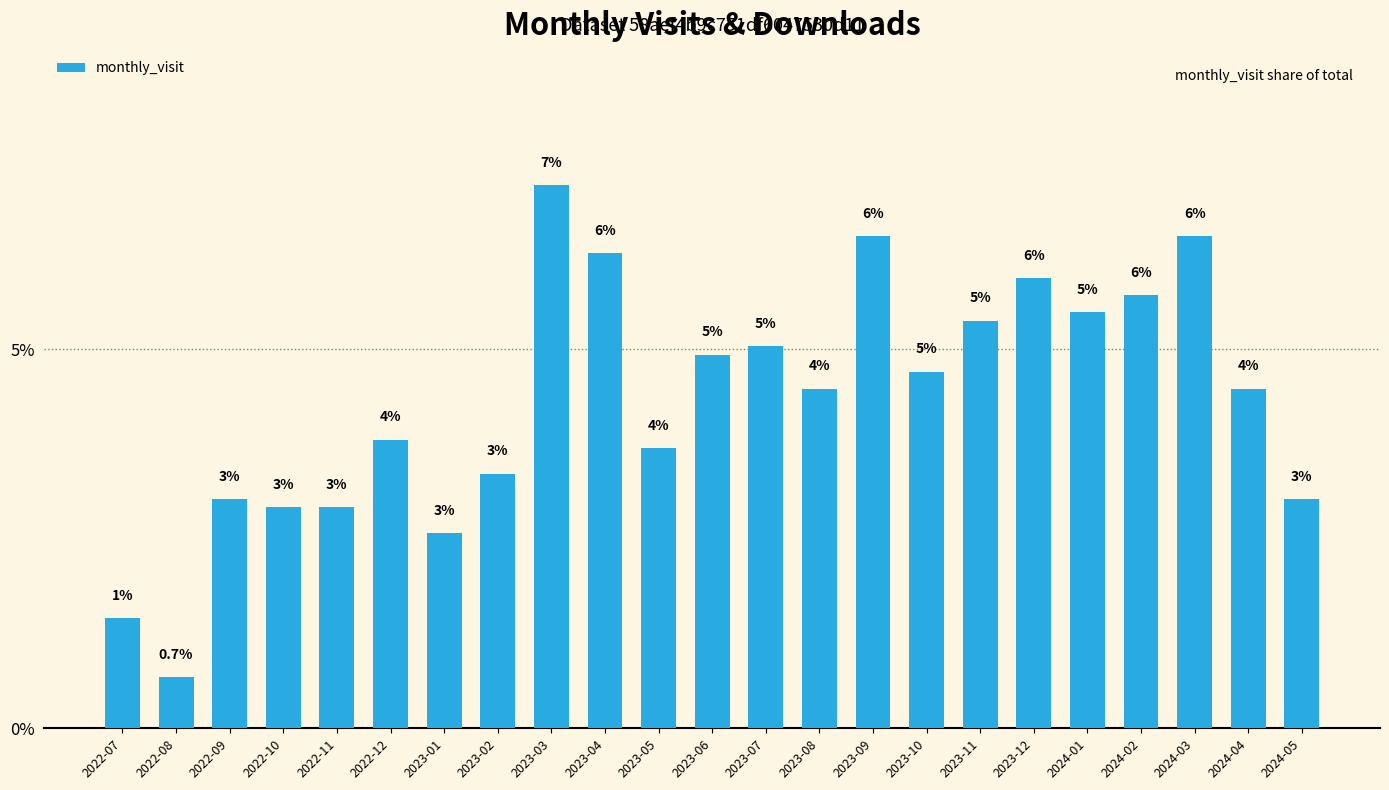

What is the greatest value displayed?

0.1